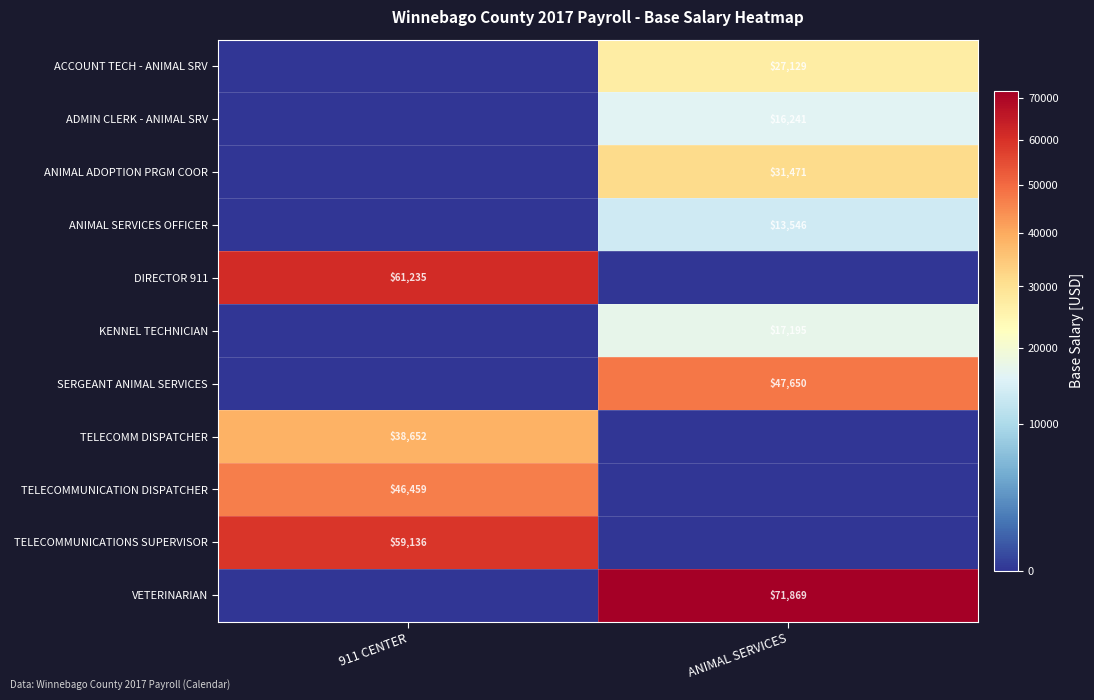

Is it true that VETERINARIAN equals 71869 at ANIMAL SERVICES?

True